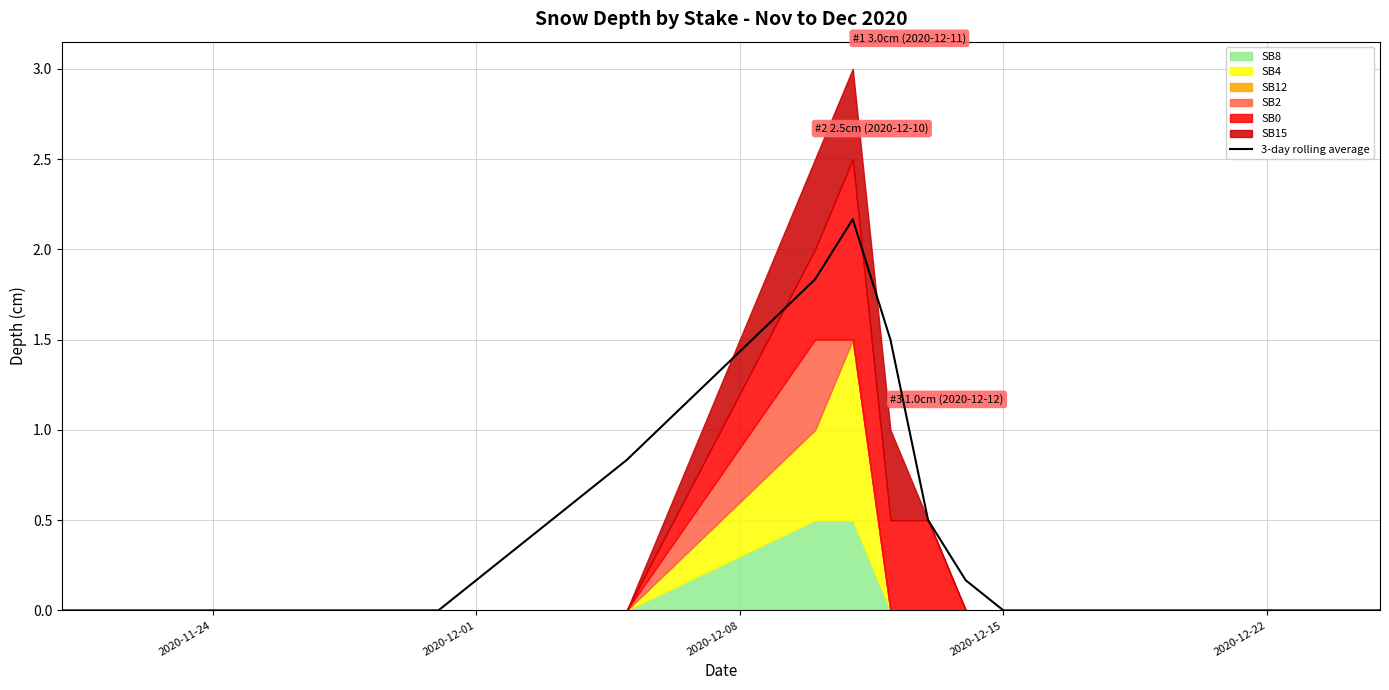

Does the chart display data point markers on the line(s)?

No